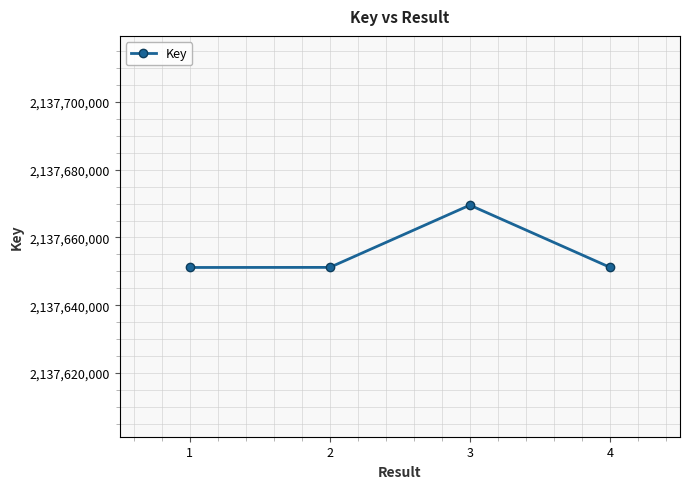

What is the sum of the values at 4 and 2?

4275302352